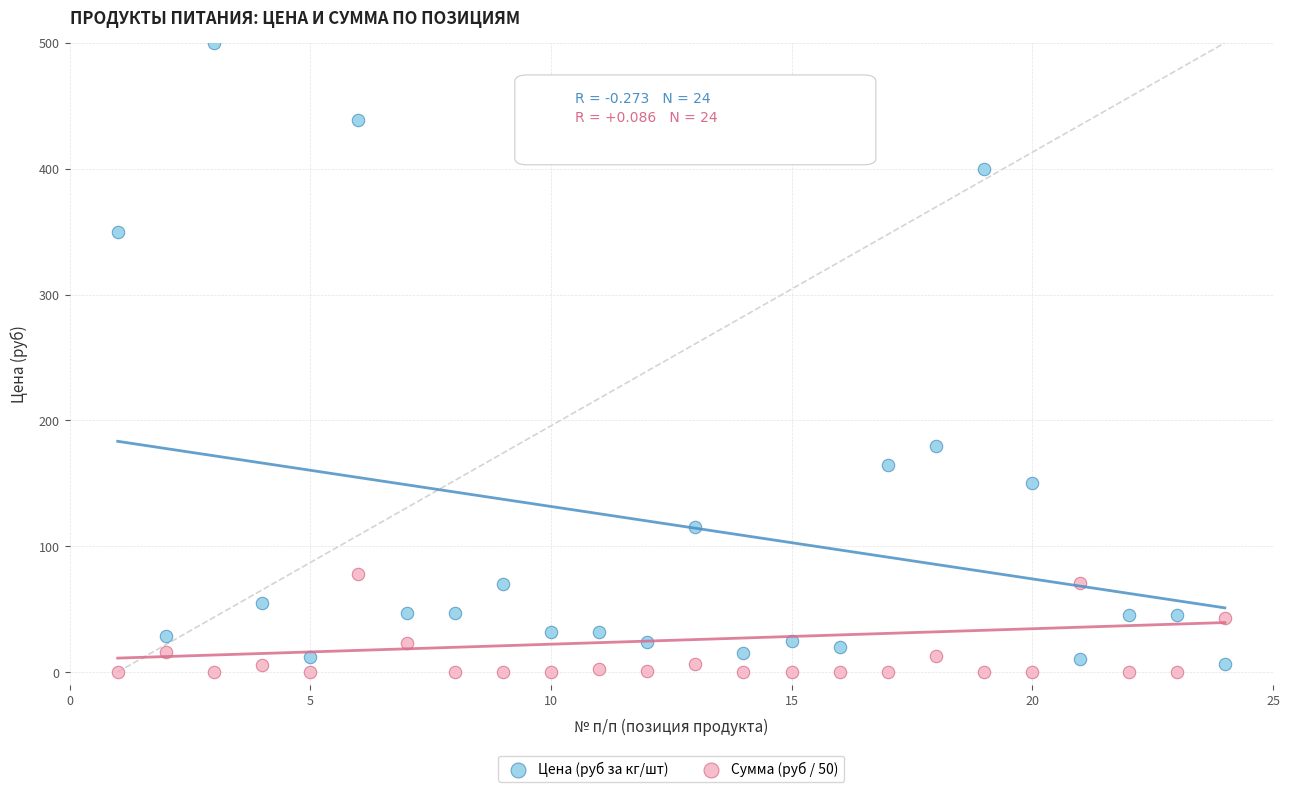

In the Цена (руб за кг/шт) series, what Y value is closest to 253?

180.0